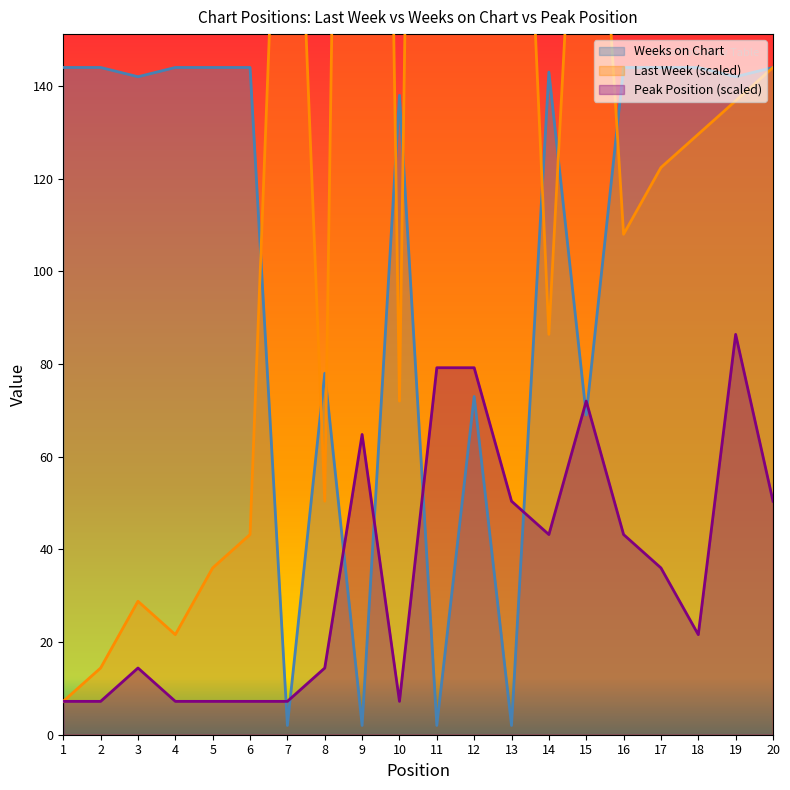

Reading right to left, extract all data points from this chart.

Last Week: 144.0	136.8	129.6	122.4	108.0	237.6	86.4	266.4	216.0	619.2	72.0	590.4	50.4	252.0	43.2	36.0	21.6	28.8	14.4	7.2
Weeks on Chart: 144.0	142.0	144.0	144.0	144.0	69.0	143.0	2.0	73.0	2.0	138.0	2.0	78.0	2.0	144.0	144.0	144.0	142.0	144.0	144.0
Peak Position: 50.4	86.4	21.6	36.0	43.2	72.0	43.2	50.4	79.2	79.2	7.2	64.8	14.4	7.2	7.2	7.2	7.2	14.4	7.2	7.2